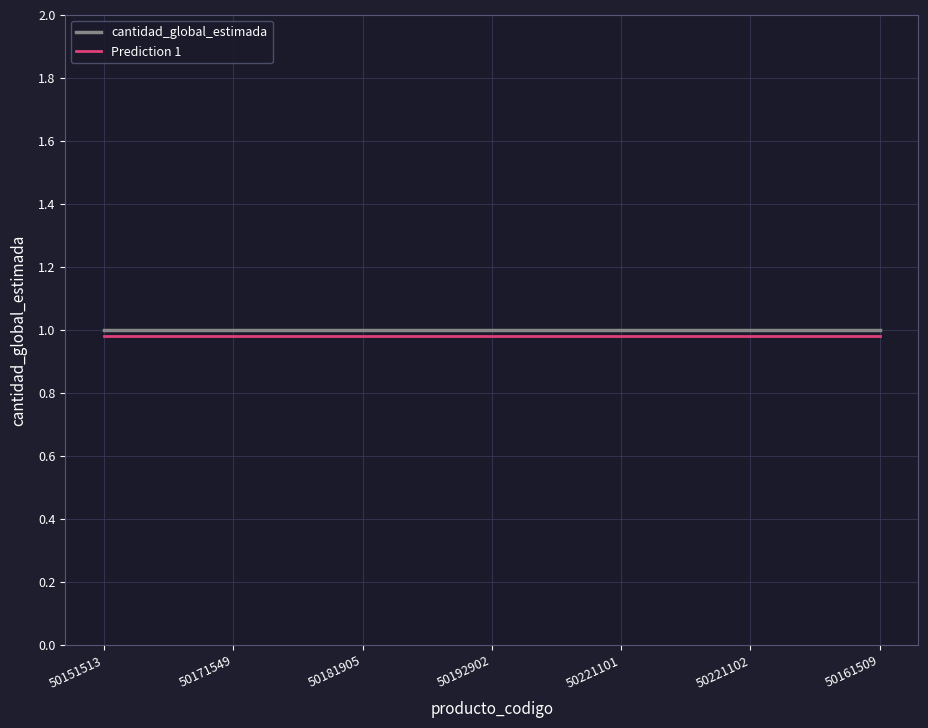

What position from the left is 50181905?

3